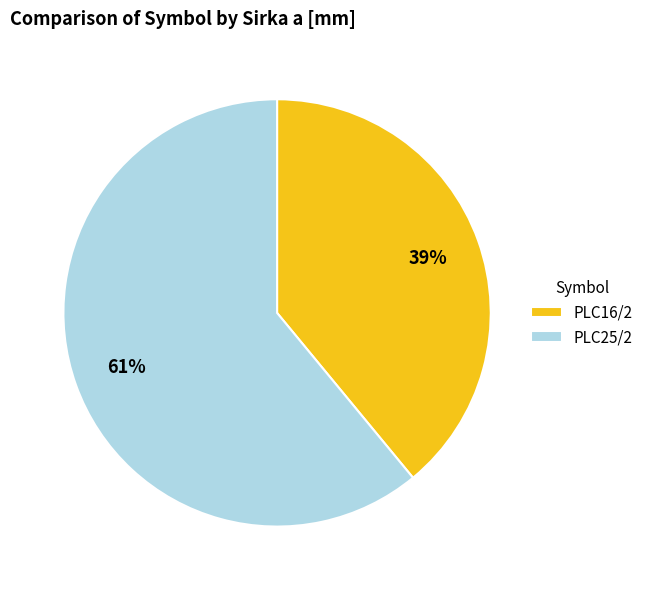

Is there a majority slice in this chart?

Yes